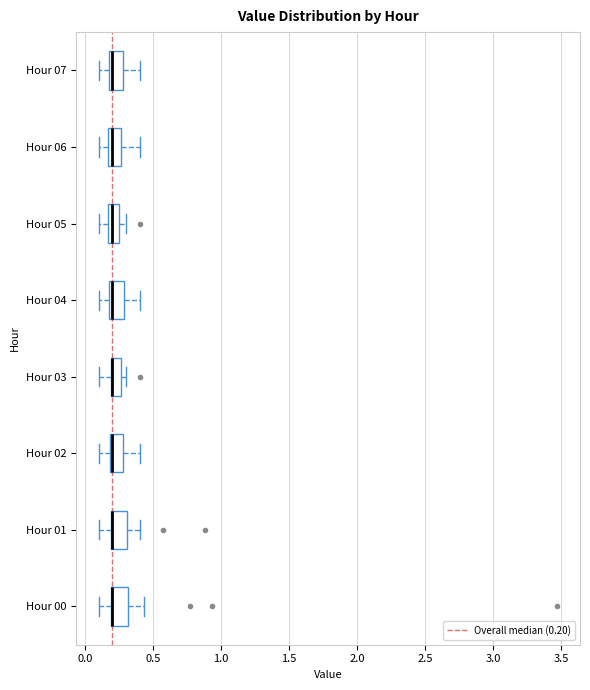

Where does the left whisker of the box for Hour 00 end on the x-axis? The values are not printed on the chart, so give them approximately, as read against the axis.

0.10